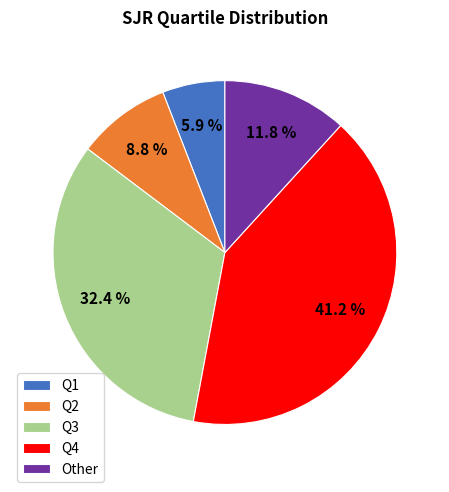

Count the number of slices in the pie.

5